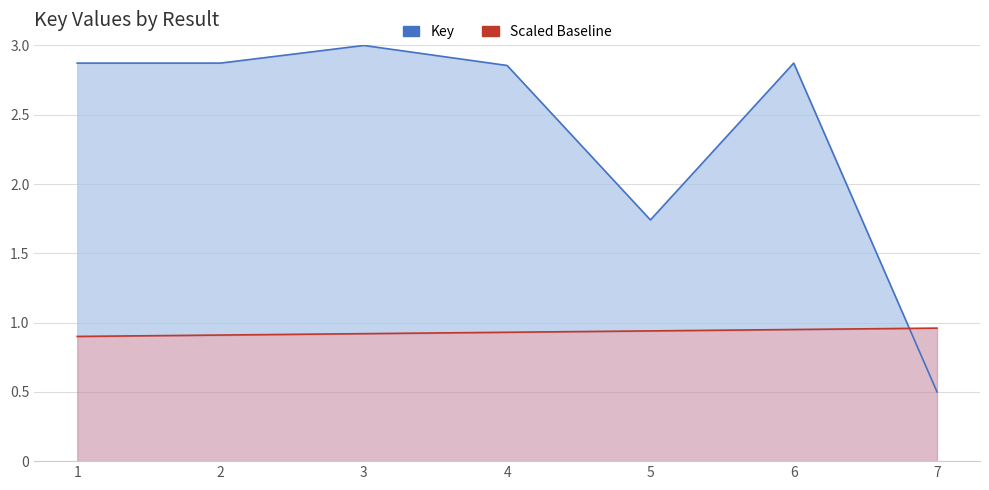

How many interior local valleys does the Key series have?

1